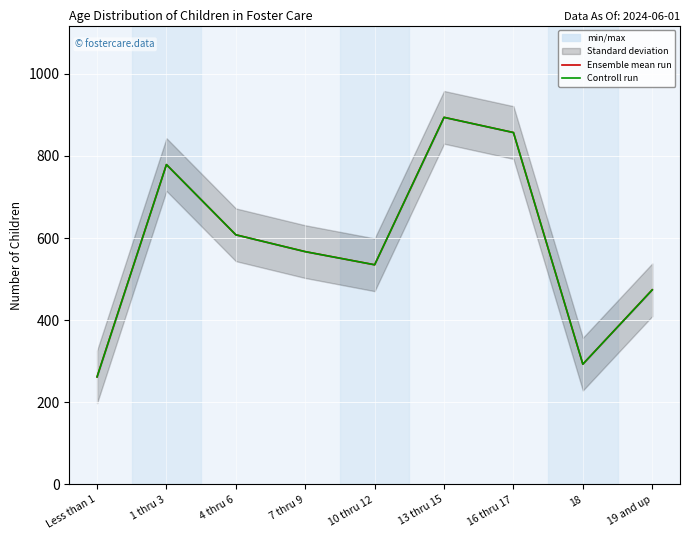

In Ensemble mean run, how many points are lower than both neighbors (excluding endpoints)?

2